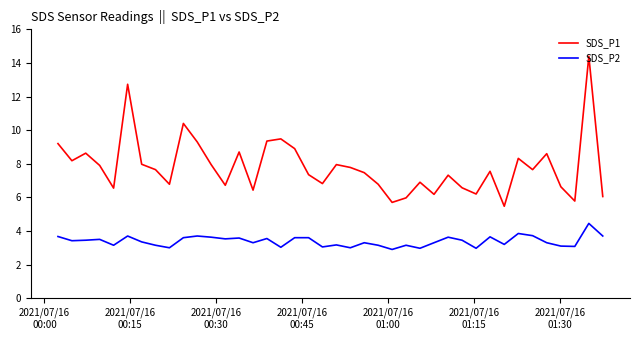

True or false: SDS_P1 has more than 1 interior local peaks.

True